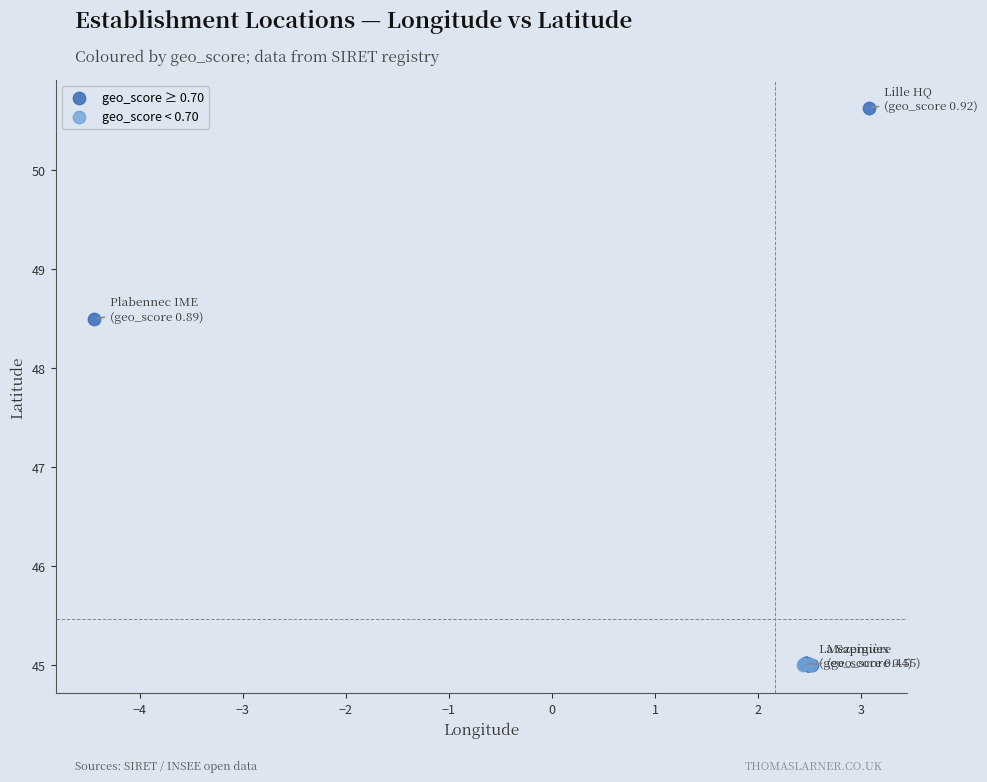

What are all the series names shown in the legend?

geo_score ≥ 0.70, geo_score < 0.70